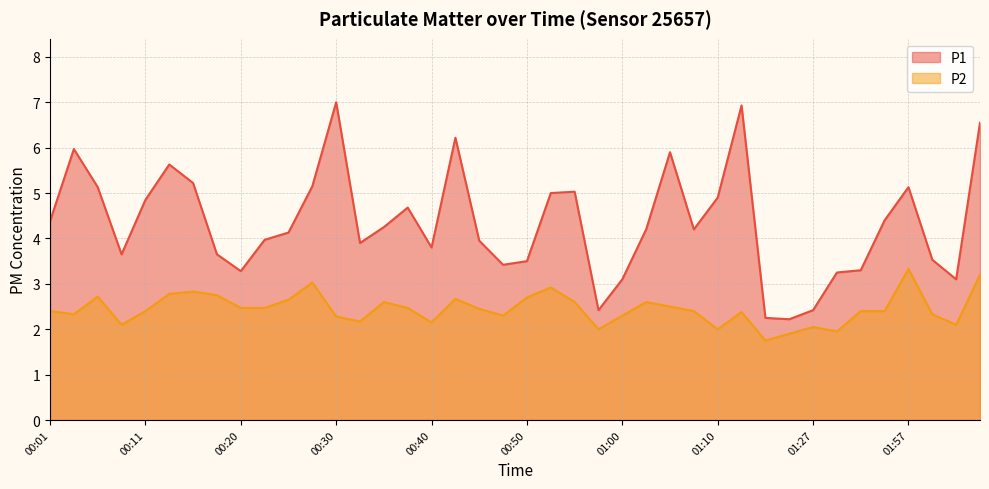

At which category is the sum across all series the highest?

02:08